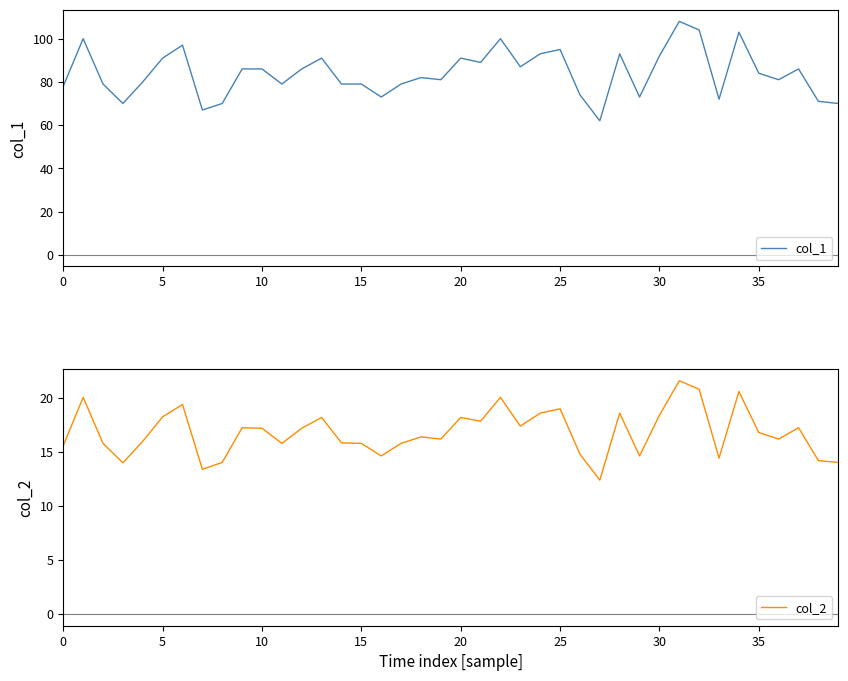

What is the value of the col_1 point at the 20th from the left?

81.0